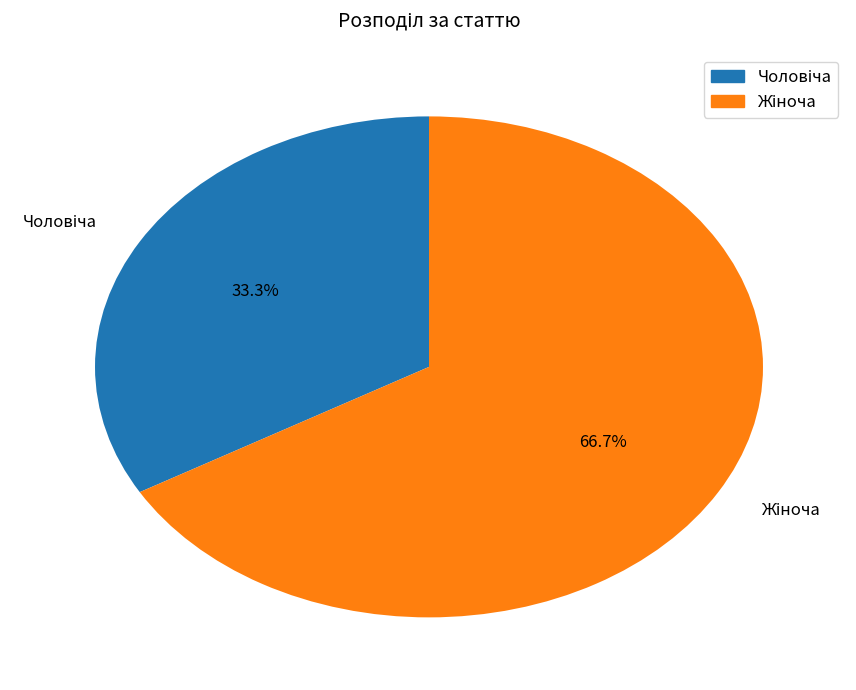

Is there any slice that represents more than half of the pie?

Yes